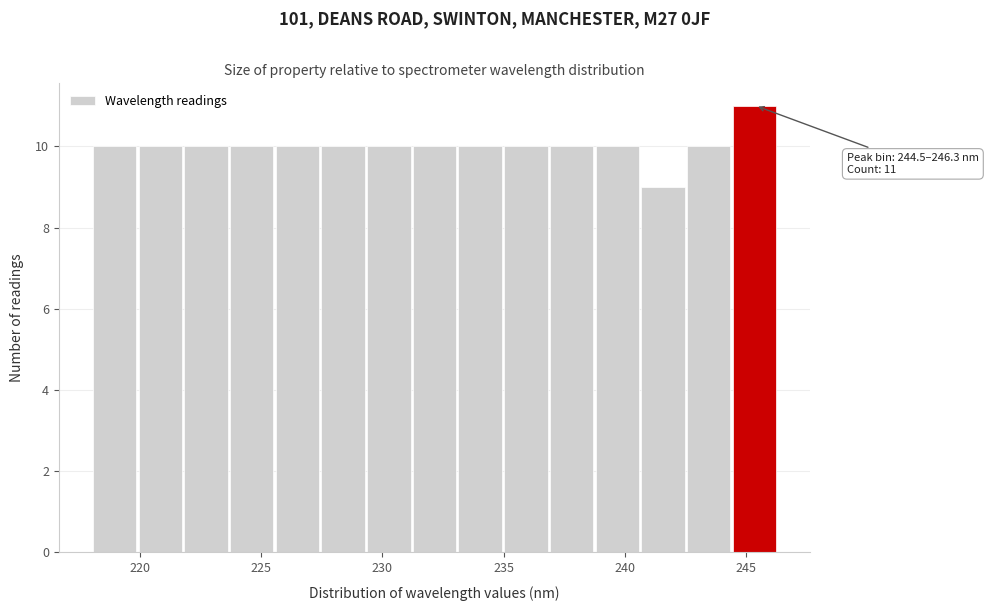

Around what value on the x-axis is the tallest bar? Give the approximate position of its centre, as read against the axis.

245.5